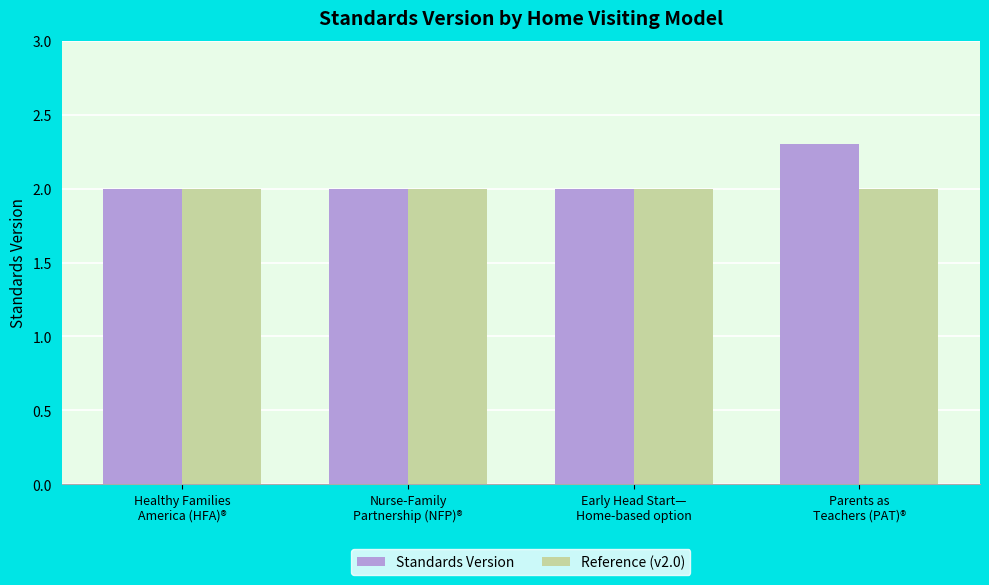

What is the greatest value displayed?

2.3